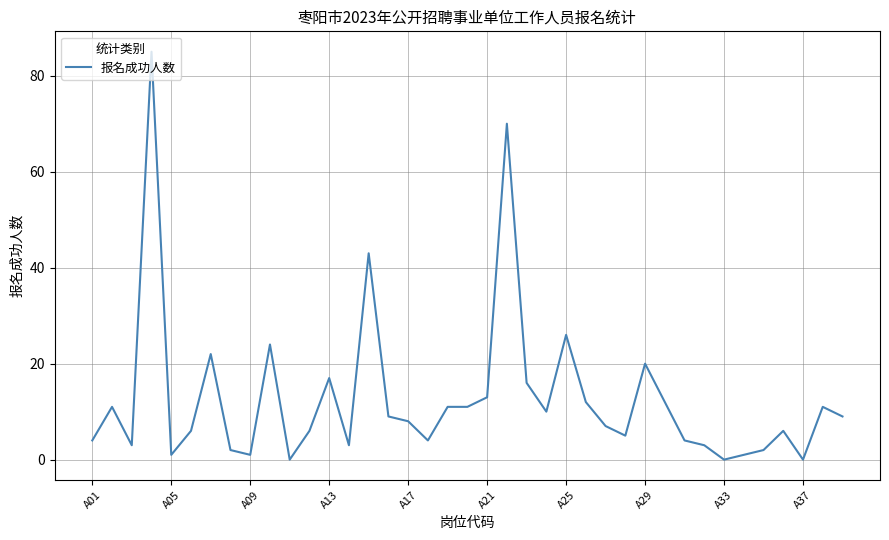

What is the greatest value displayed?

85